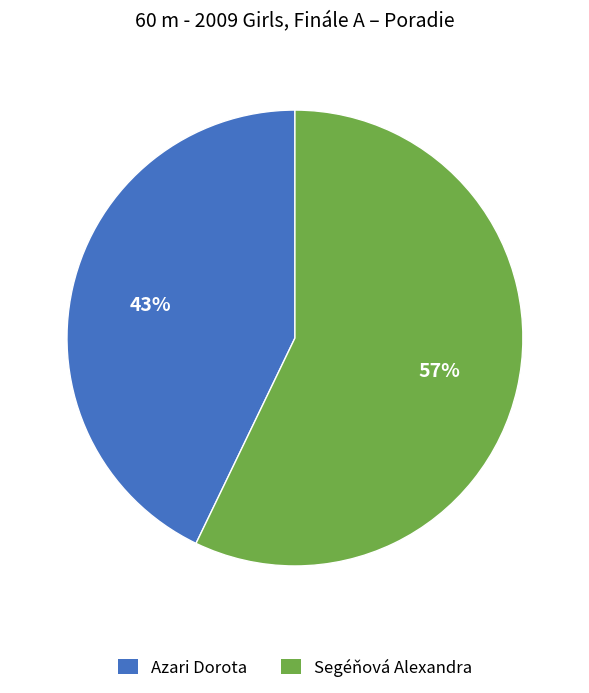

To the nearest percent, what is the difference between the Segéňová Alexandra and Azari Dorota slice percentages?

14%